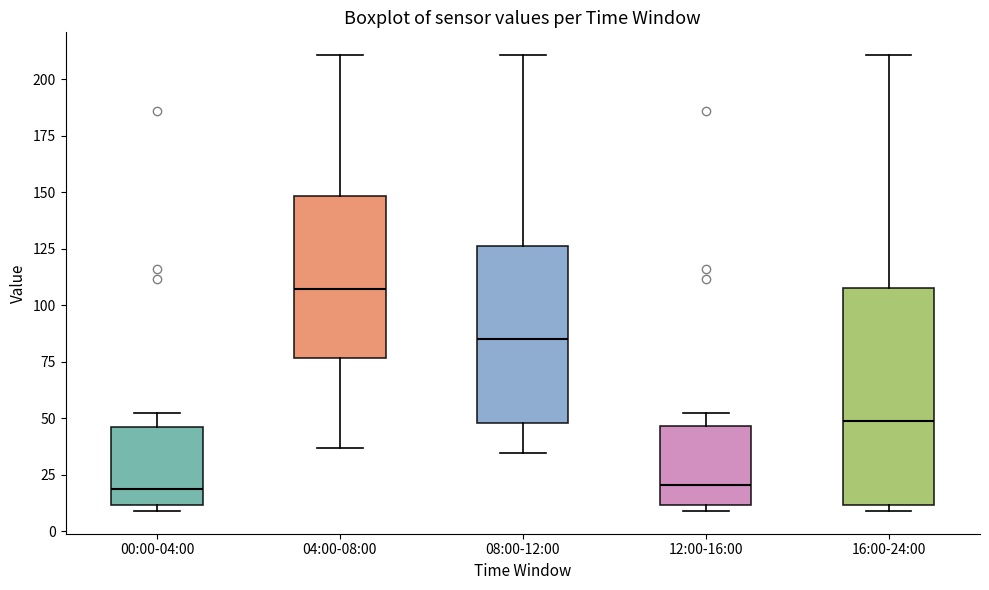

Reading left to right, transcribe this box plot: for each box, give where its median line is, the range the box spans, and where its two whiskers end, as read against the y-axis. The values are not printed on the chart, so give them approximately, as read against the axis.

00:00-04:00: median 20, box 10 to 45, whiskers 10 (just below the box's lower edge) to 55
04:00-08:00: median 105, box 75 to 150, whiskers 35 to 210
08:00-12:00: median 85, box 50 to 125, whiskers 35 to 210
12:00-16:00: median 20, box 10 to 45, whiskers 10 (just below the box's lower edge) to 55
16:00-24:00: median 50, box 10 to 110, whiskers 10 (just below the box's lower edge) to 210